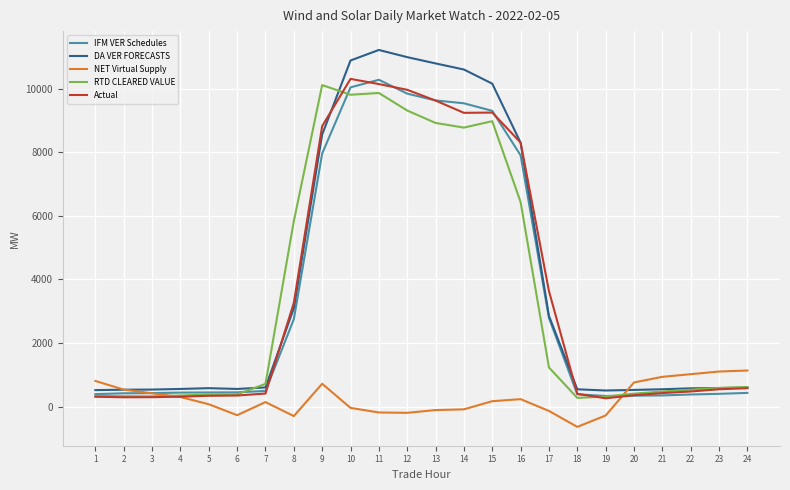

Count the number of data series in this chart.

5